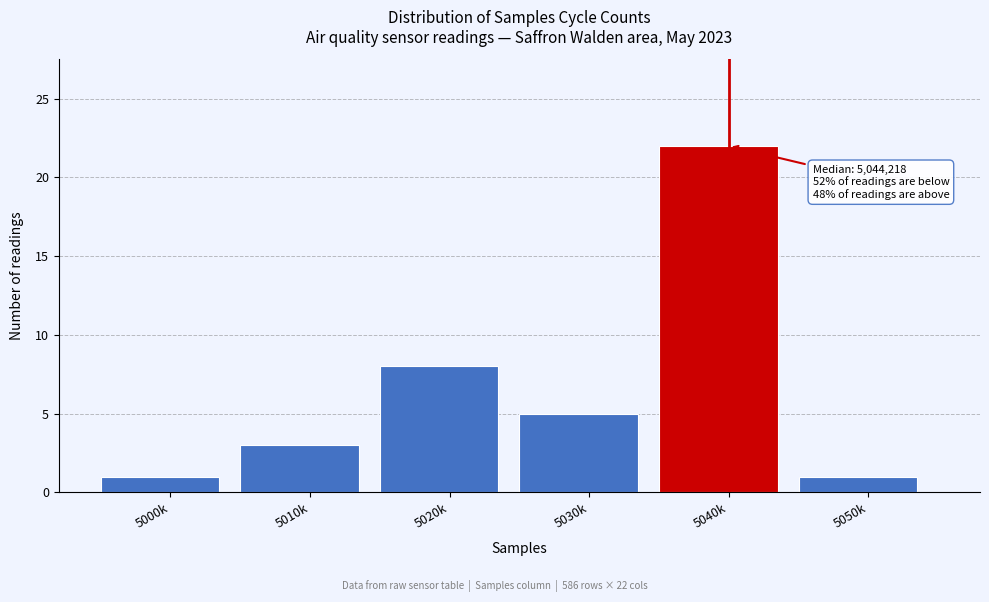

Reading left to right, what are all the values shown in this chart?

1	3	8	5	22	1